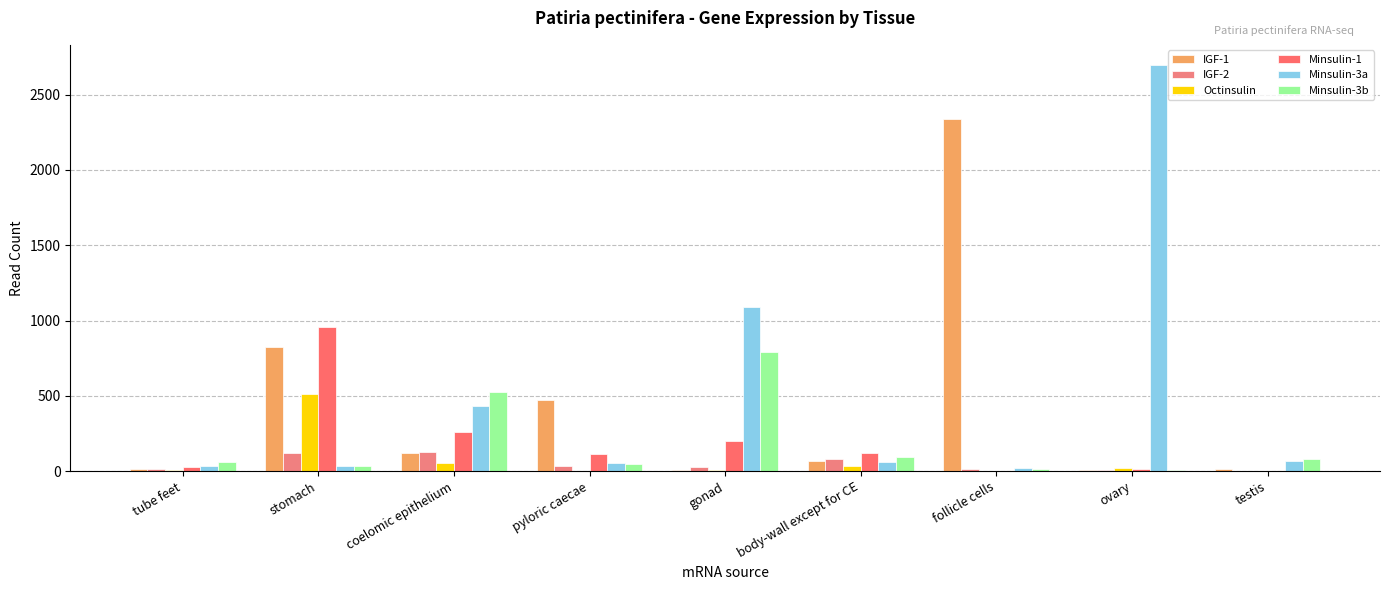

List the labels in order of Minsulin-3a value, smallest first.

follicle cells, stomach, tube feet, pyloric caecae, body-wall except for CE, testis, coelomic epithelium, gonad, ovary